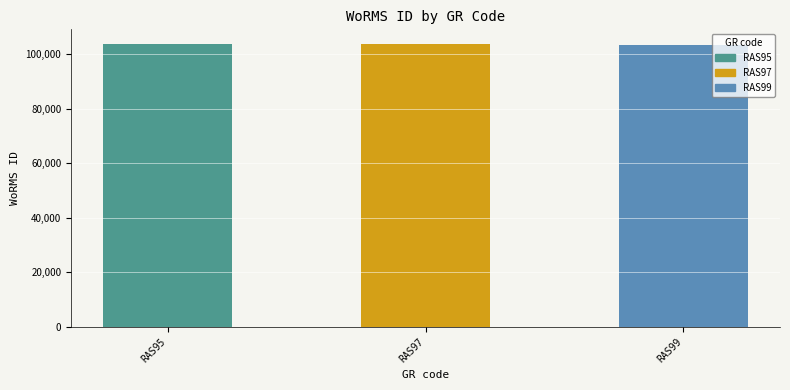

What is the smallest value displayed?

103509